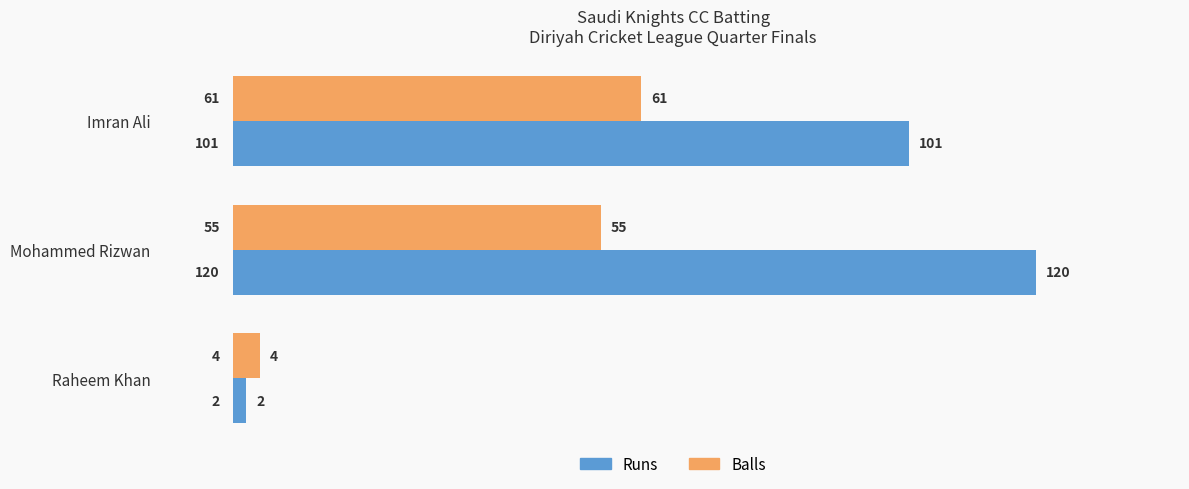

True or false: Runs has a value of 186 at Mohammed Rizwan.

False